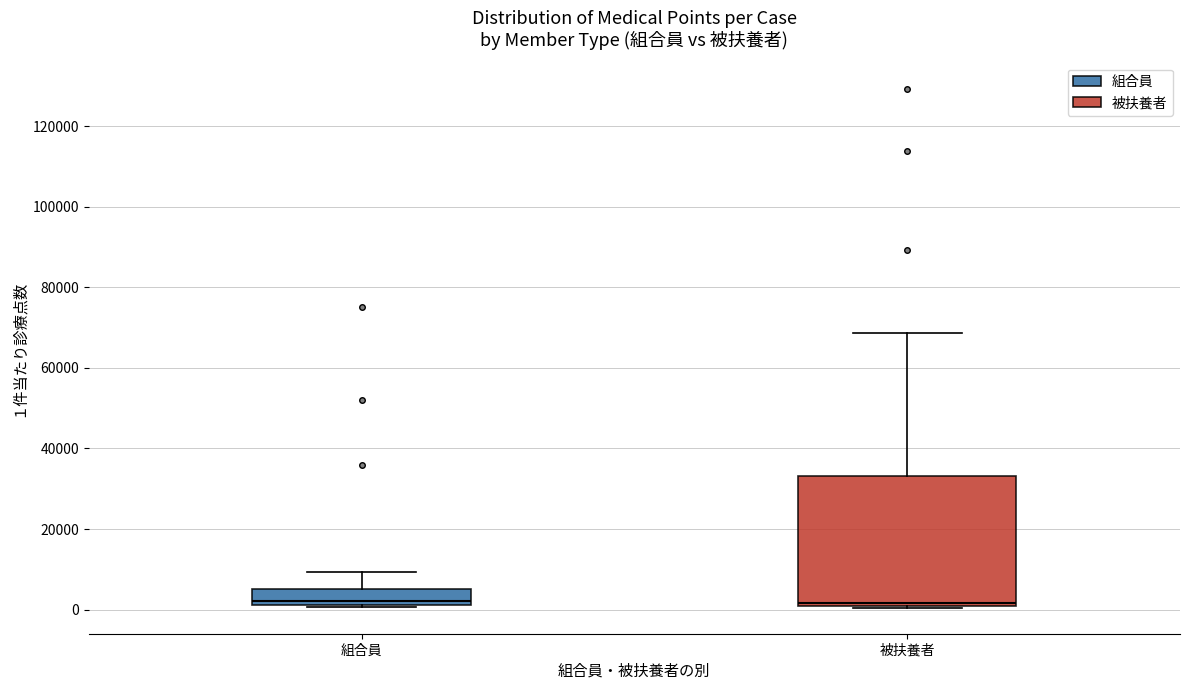

Reading left to right, read every box against the y-axis: the position of its median line, the range the box covers, and the ends of its whiskers. The values are not printed on the chart, so give them approximately, as read against the axis.

組合員: median 2000 (just above the box's lower edge), box 2000 to 6000, whiskers 0 to 10000
被扶養者: median 2000, box 0 to 34000, whiskers 0 to 68000